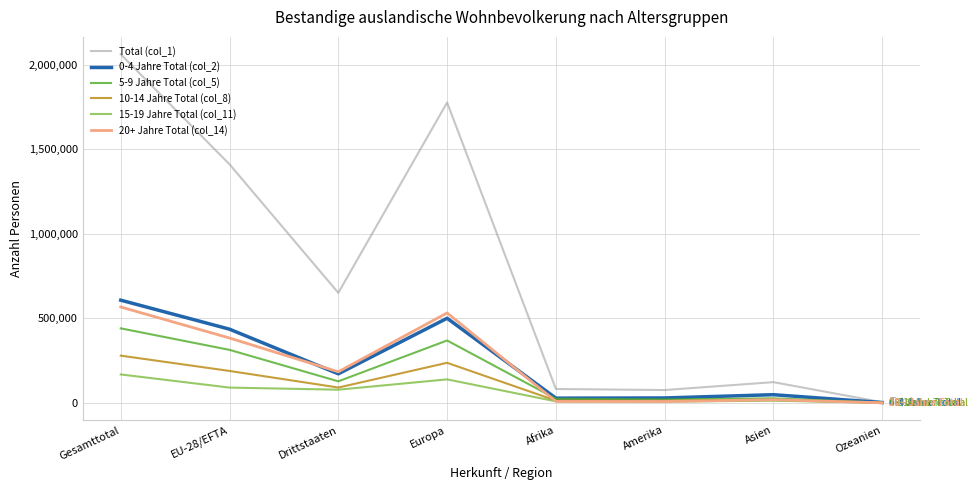

The value of Total (col_1) at Asien is 51555. True or false?

False